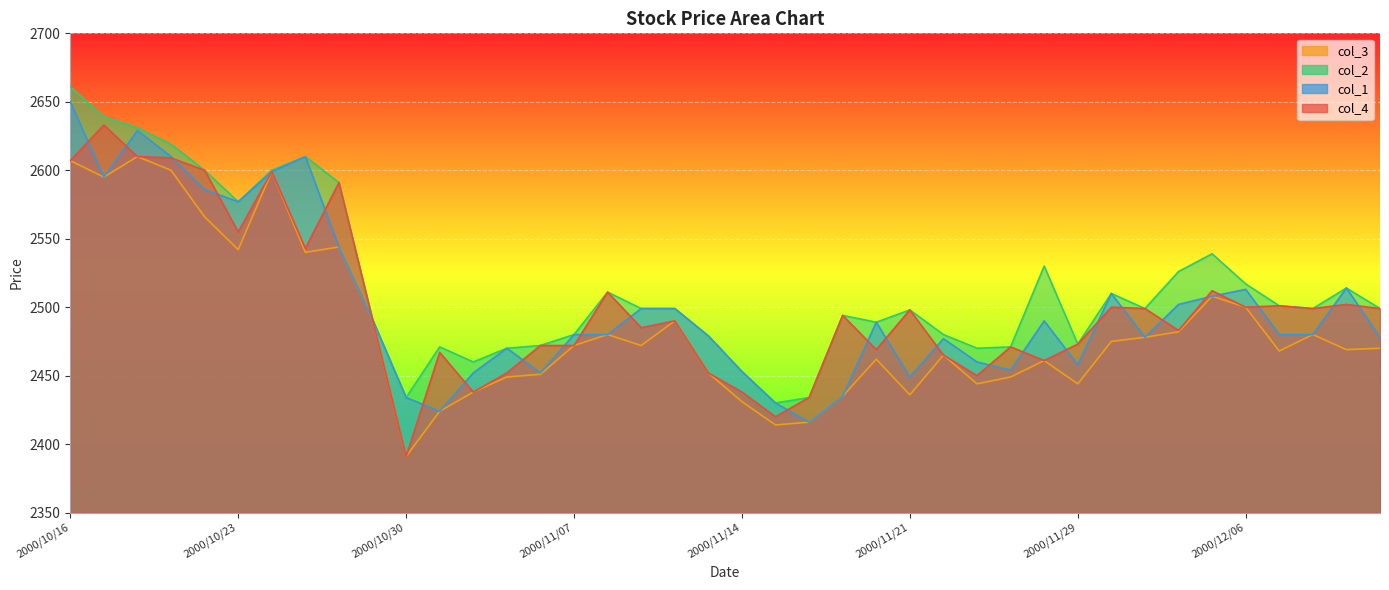

Between 2000/11/14 and 2000/10/23, which is larger?

2000/10/23